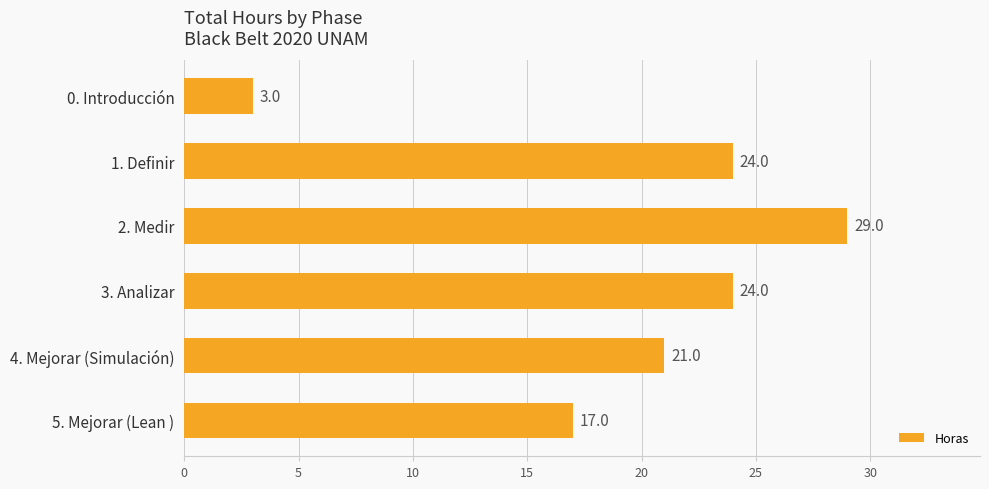

The value at 1. Definir is 35. True or false?

False